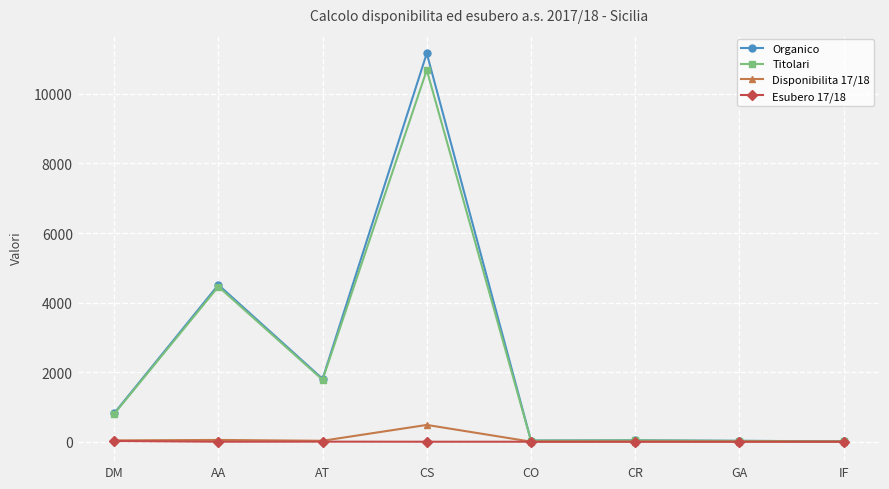

Is it true that Titolari equals 11 at IF?

True